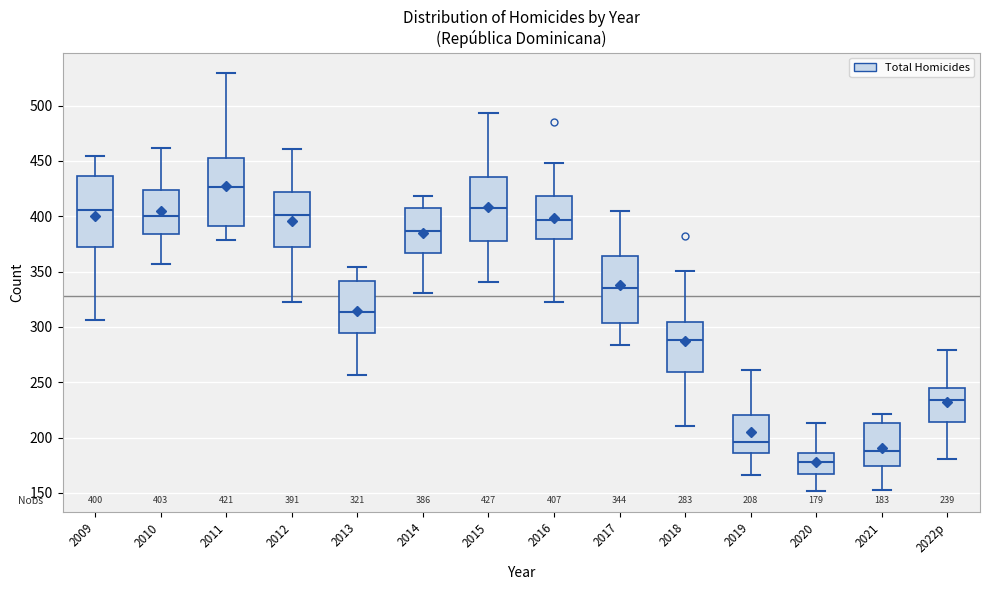

Which box's median line is the highest?

2011